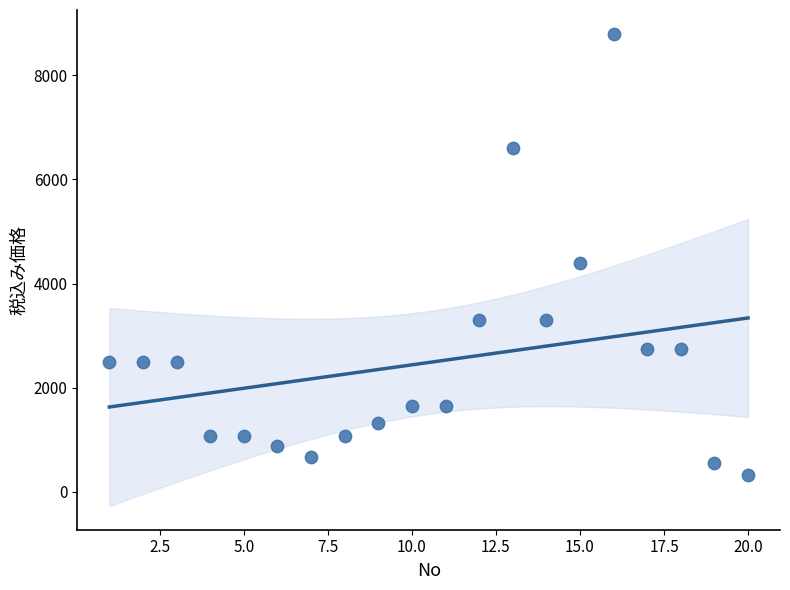

What Y value in the scatter plot is closest to 4565?

4400